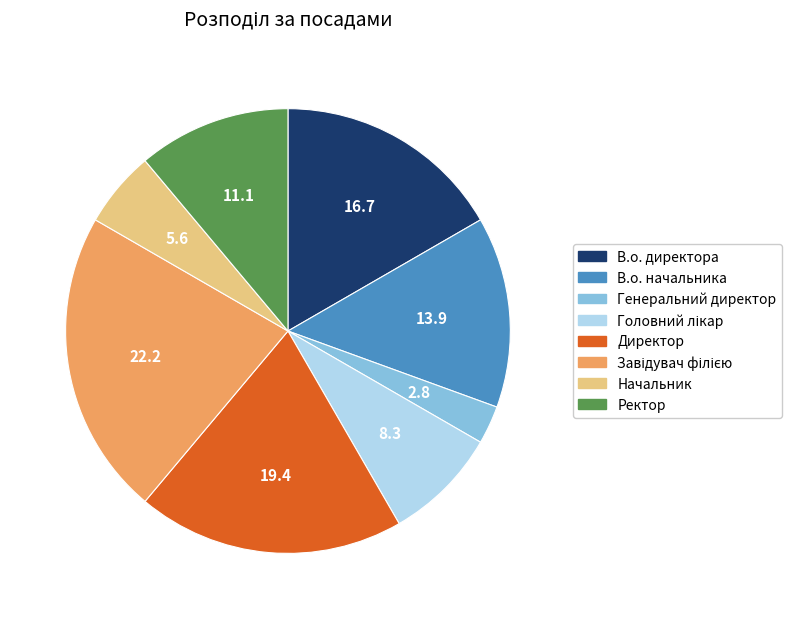

The Генеральний директор slice represents 16% of the pie. True or false?

False